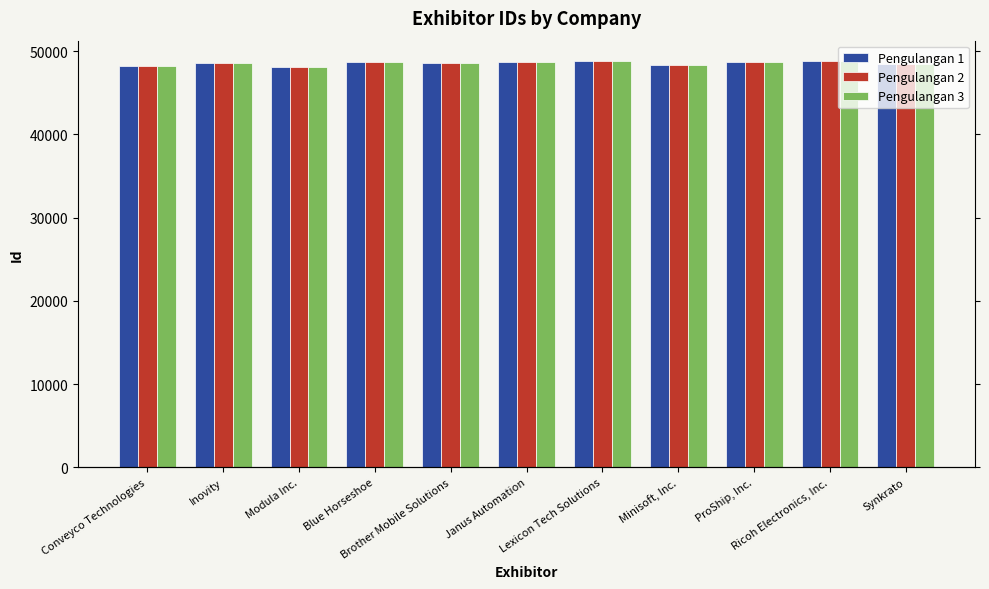

Which label corresponds to the largest value in the chart?

Ricoh Electronics, Inc.